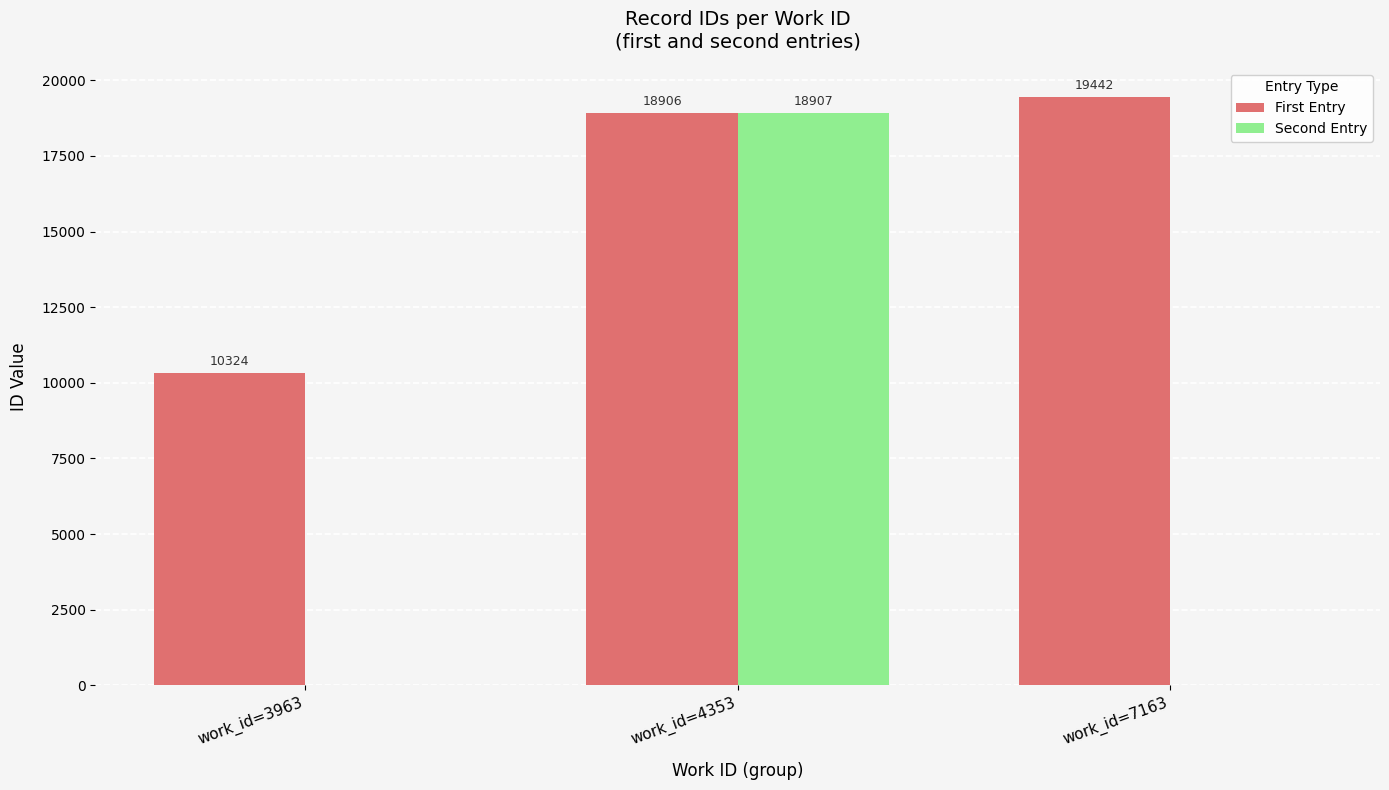

Are the bars grouped side by side (vs. stacked)?

Yes